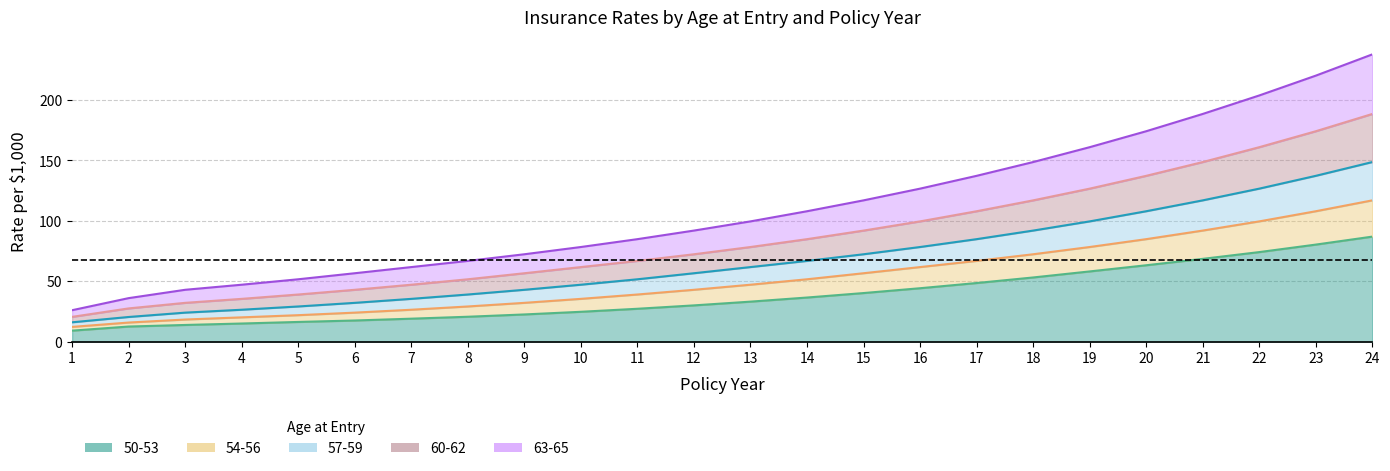

What are all the series names shown in the legend?

50-53, 54-56, 57-59, 60-62, 63-65